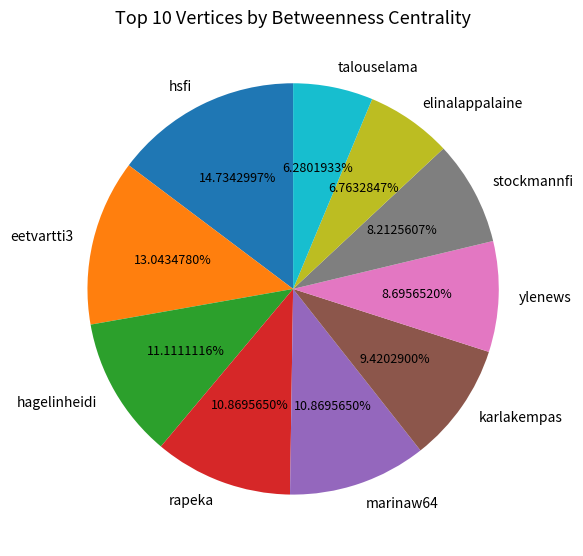

Does rapeka represent more than half of the total?

No